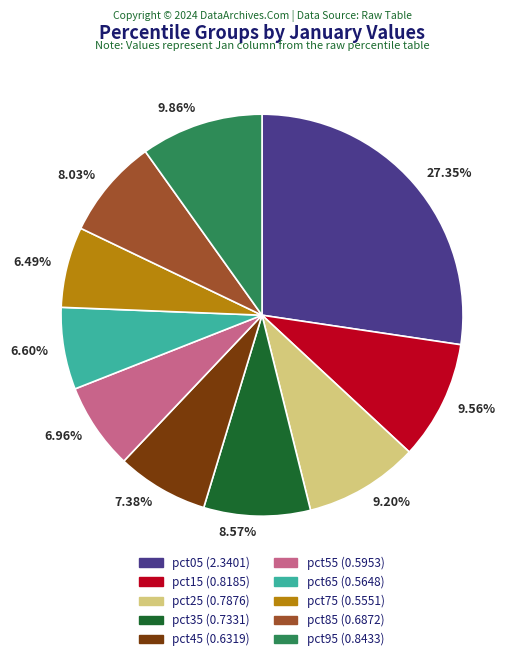

Does 27.35% account for over 50% of the chart?

No